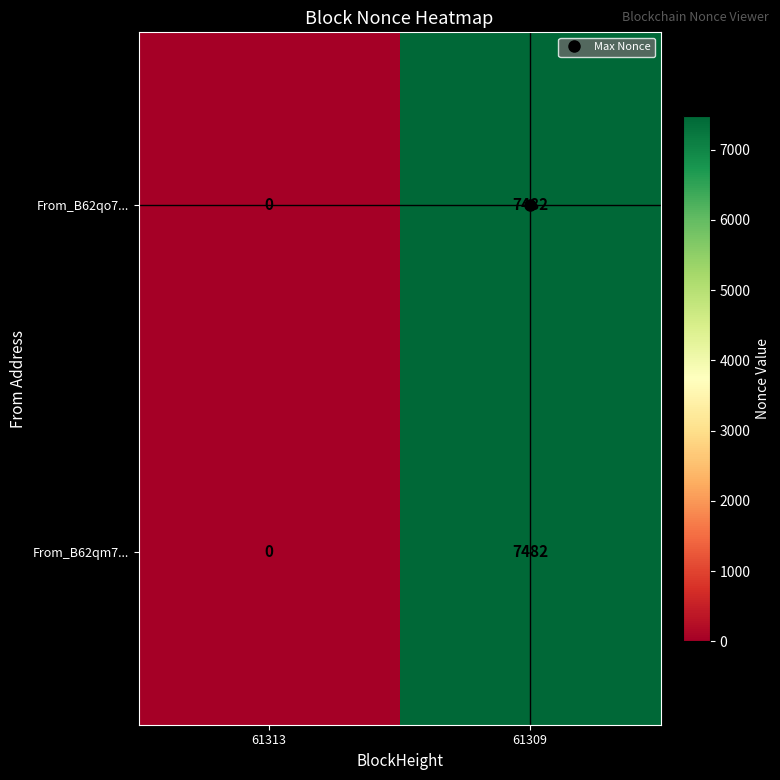

At which label is From_B62qo7... closest to 3741?

61313